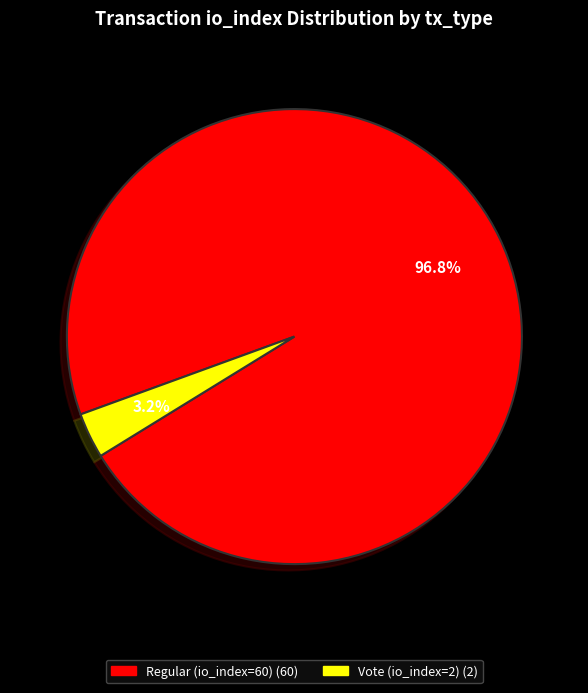

Which category accounts for the majority?

Regular (io_index=60)